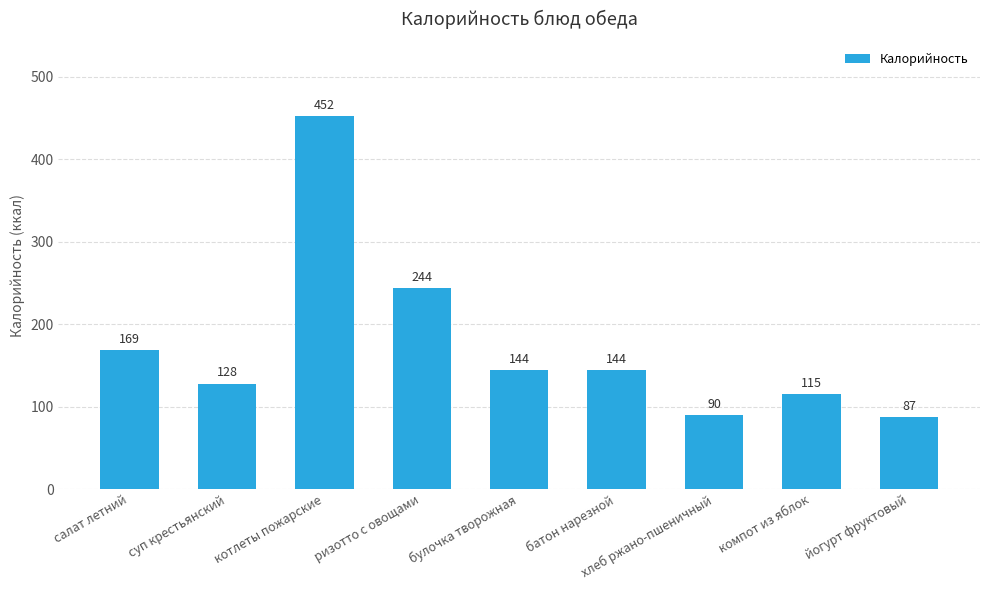

What is the maximum value shown in the chart?

452